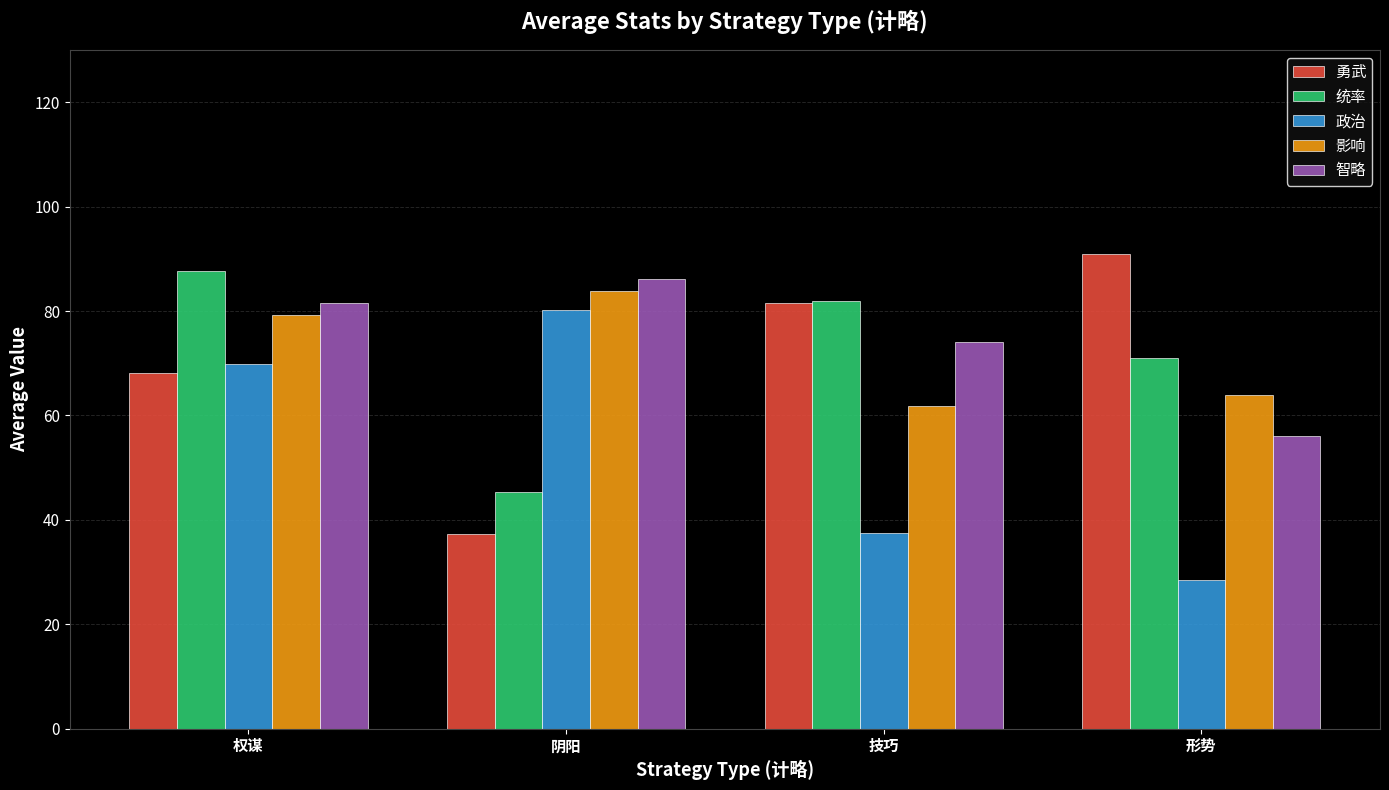

What is the label of the 1st bar from the left?

权谋